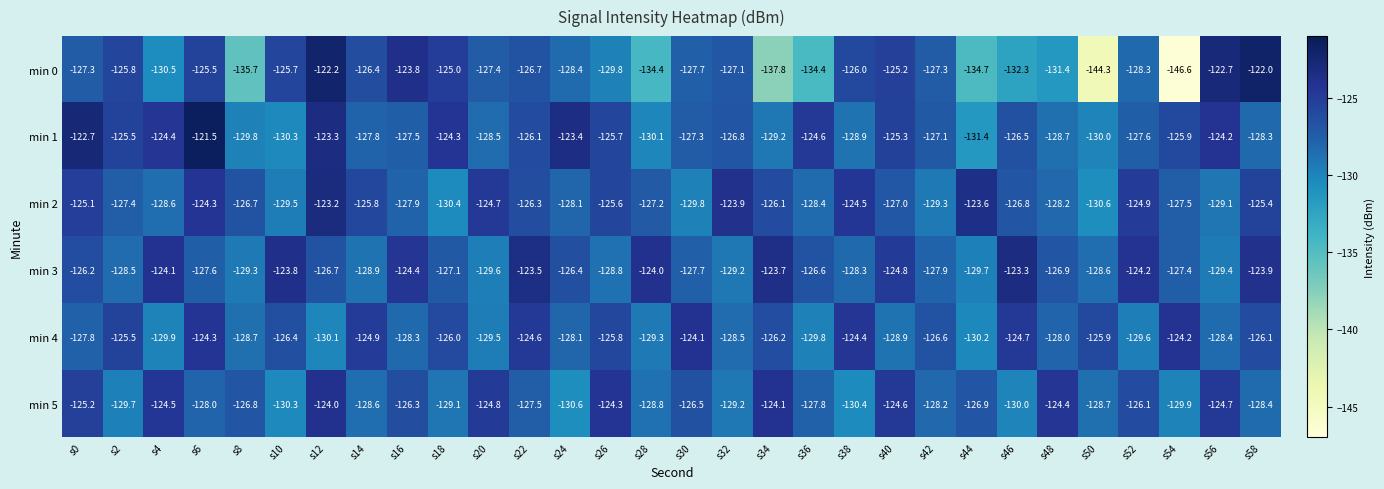

At which category is the sum across all series the highest?

s12